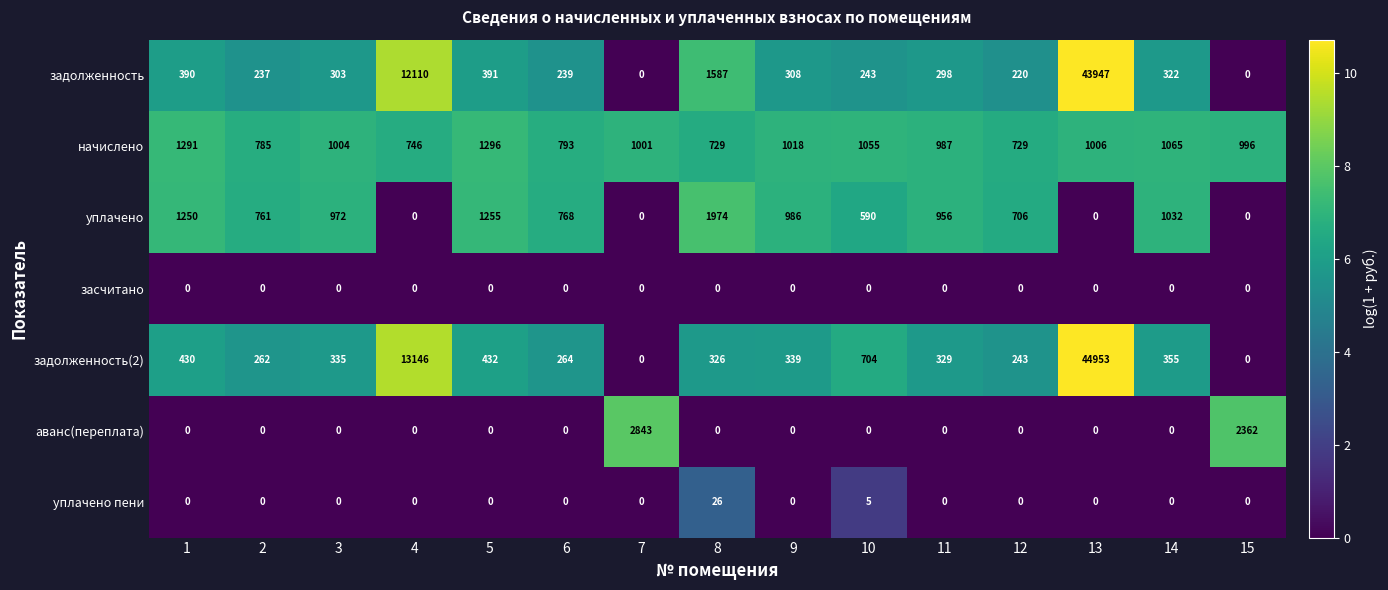

What is the total value across all series at 3?

2614